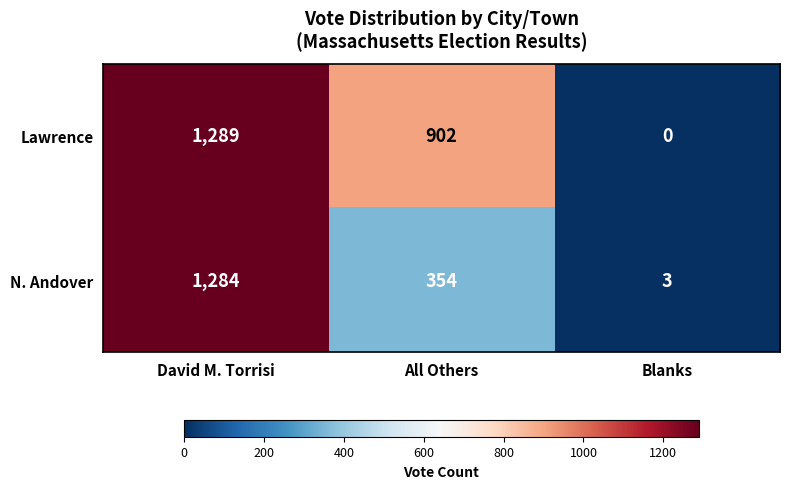

What is the greatest value displayed?

1289